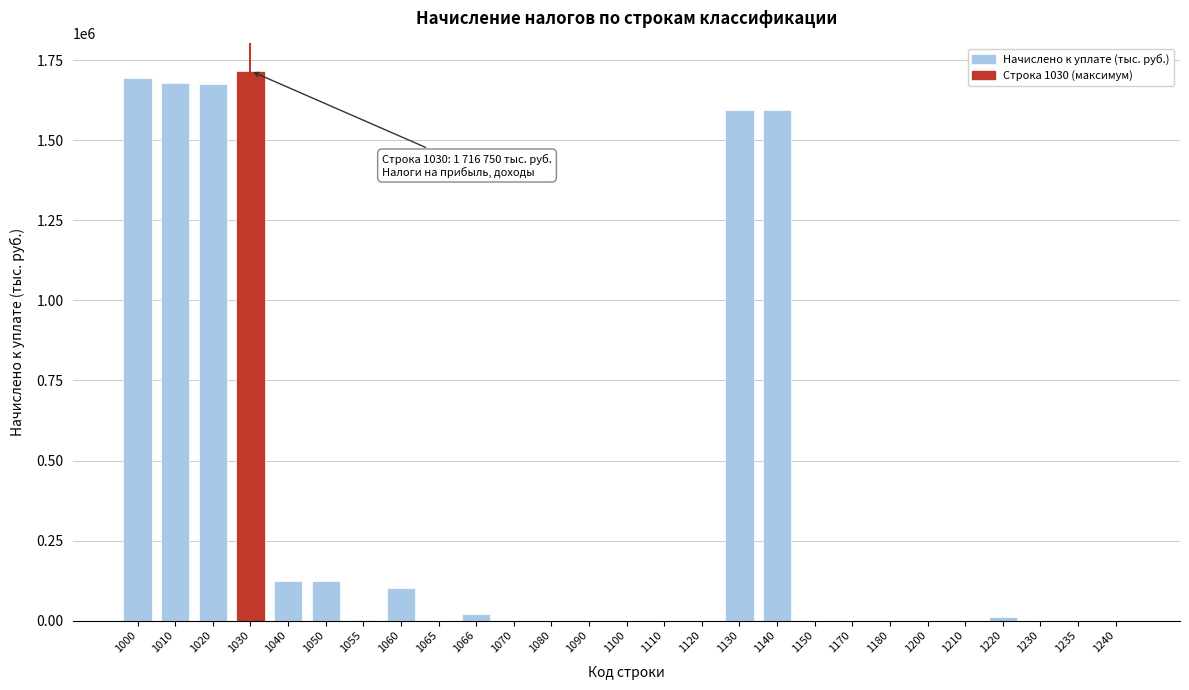

The value at 1110 is -1050295. True or false?

False